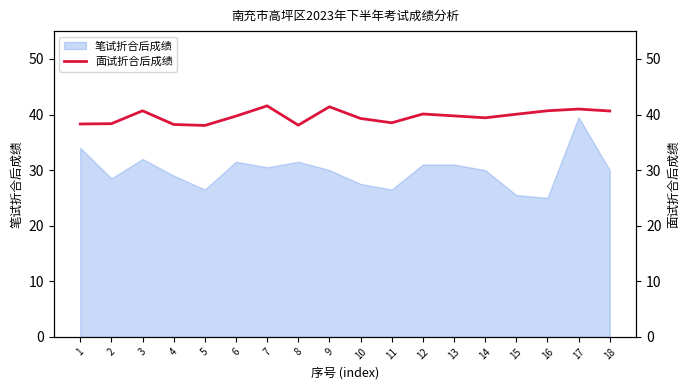

Reading left to right, what are all the values shown in this chart?

38.3	38.4	40.7	38.2	38.0	39.7	41.6	38.1	41.4	39.3	38.5	40.1	39.8	39.4	40.0	40.7	41.0	40.6